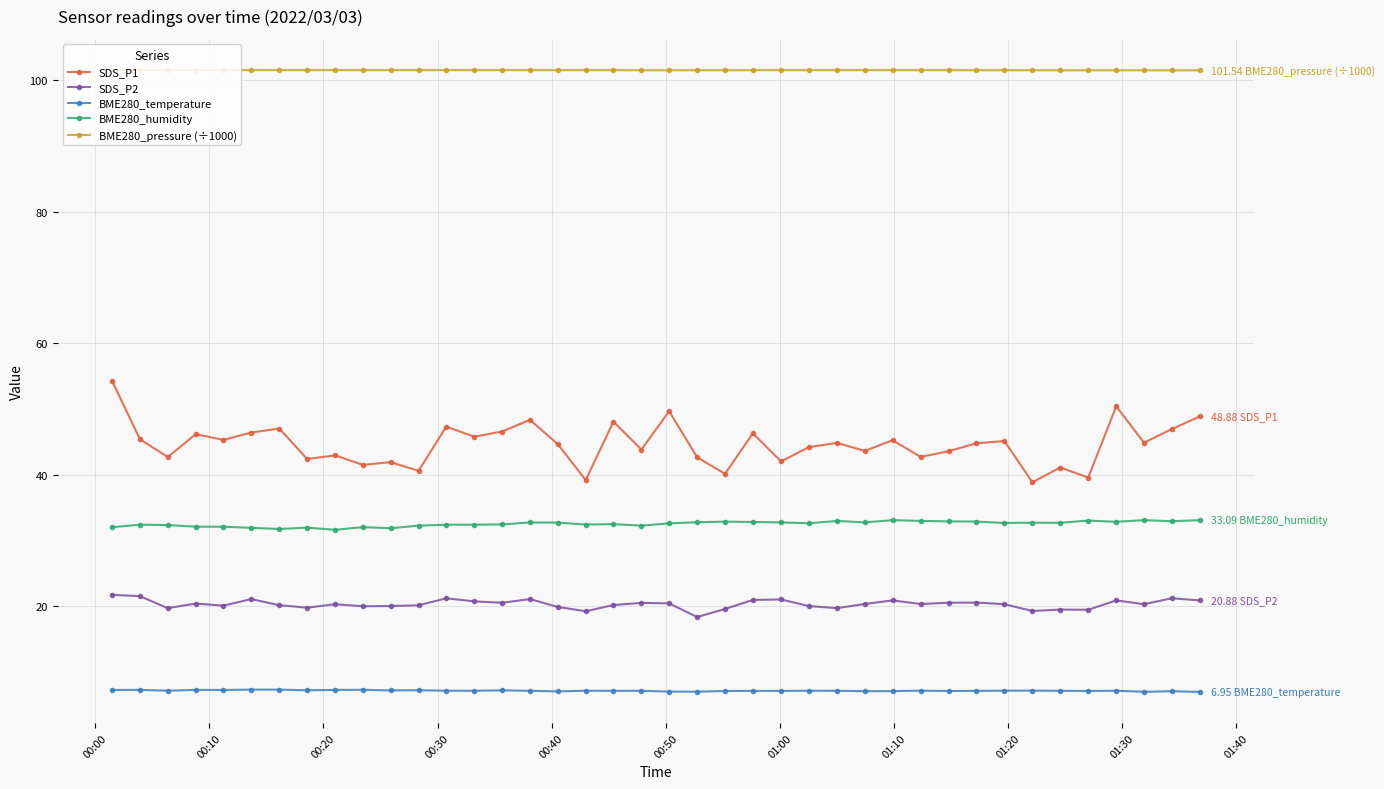

What is the value of the BME280_temperature point at the 33rd from the left?

7.1